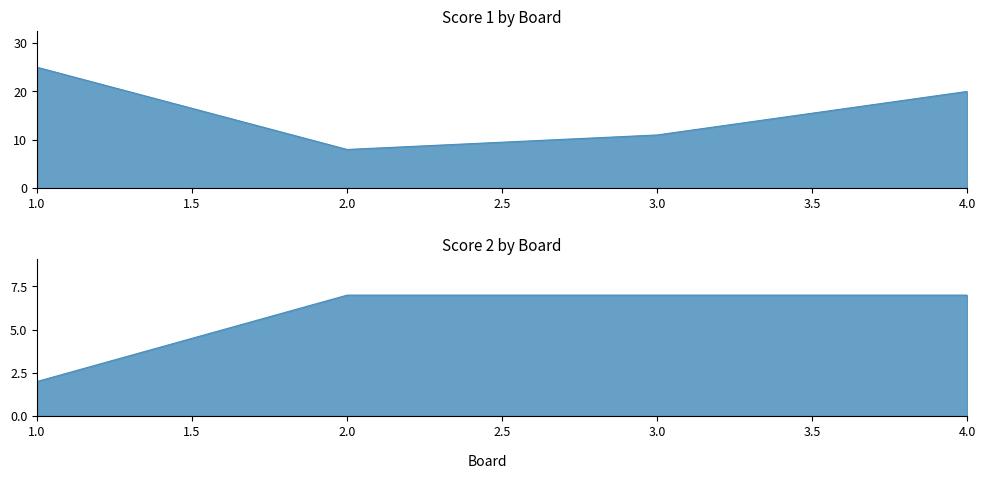

What is the difference between the Score 1 values at 4 and 1?

5